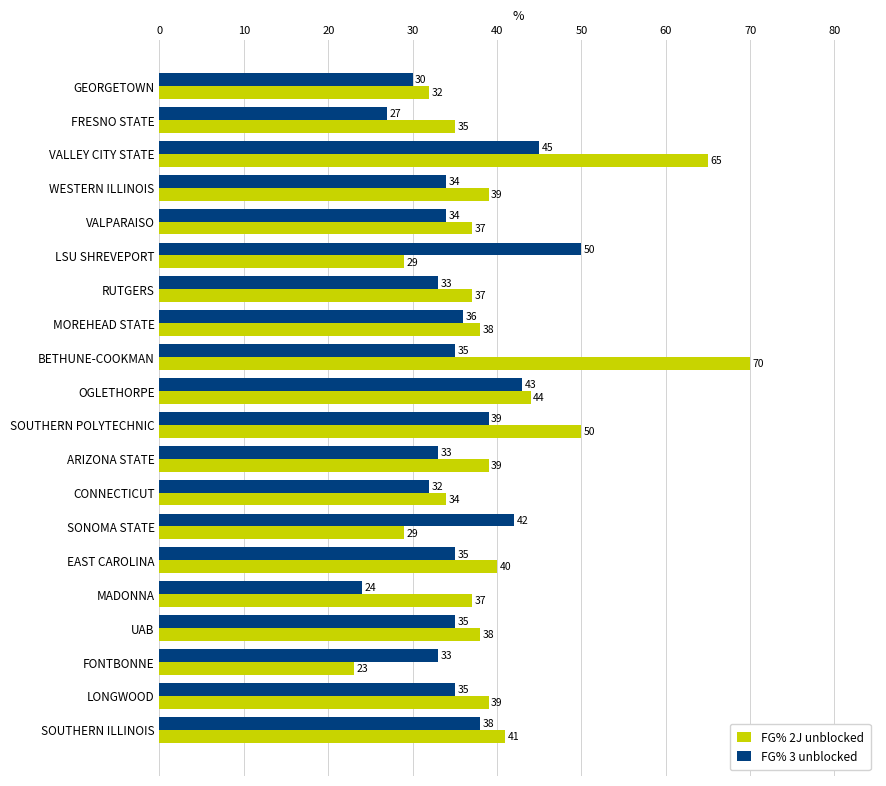

Which series has the widest spread of values?

FG% 2J unblocked